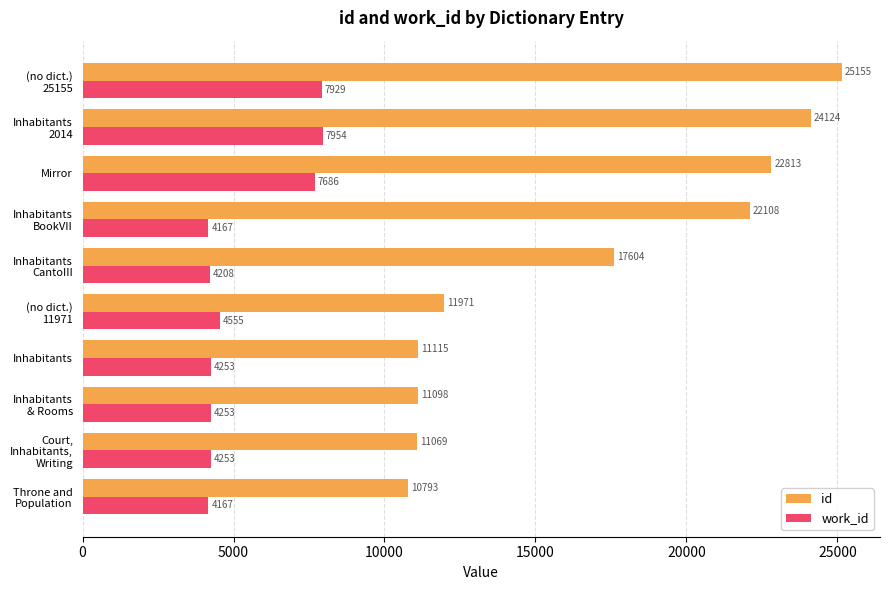

The work_id series shows 7686 at Mirror. True or false?

True